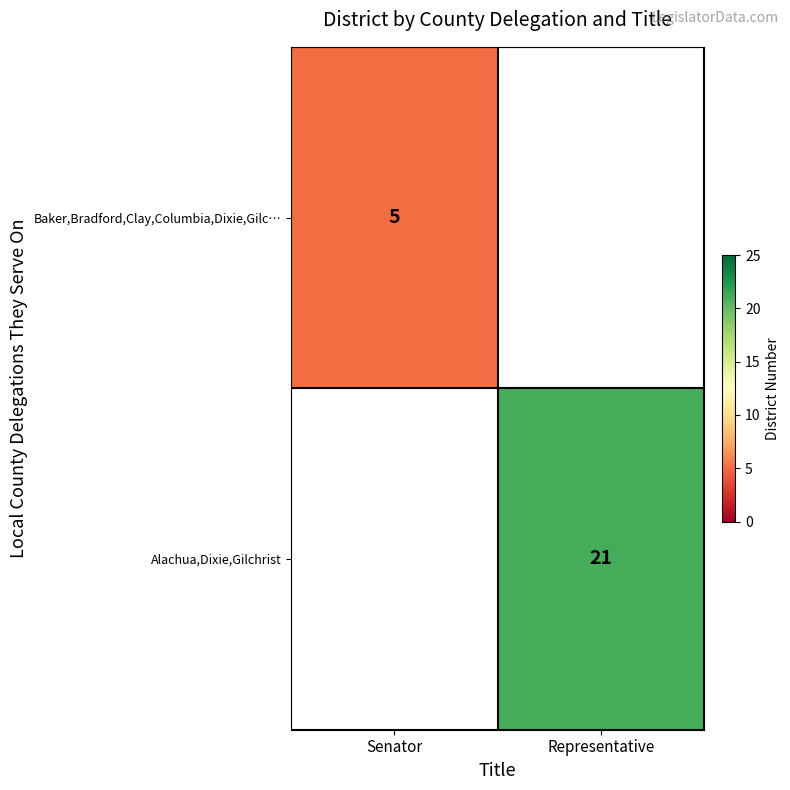

True or false: Baker,Bradford,Clay,Columbia,Dixie,Gilc… has a value of 7 at Senator.

False